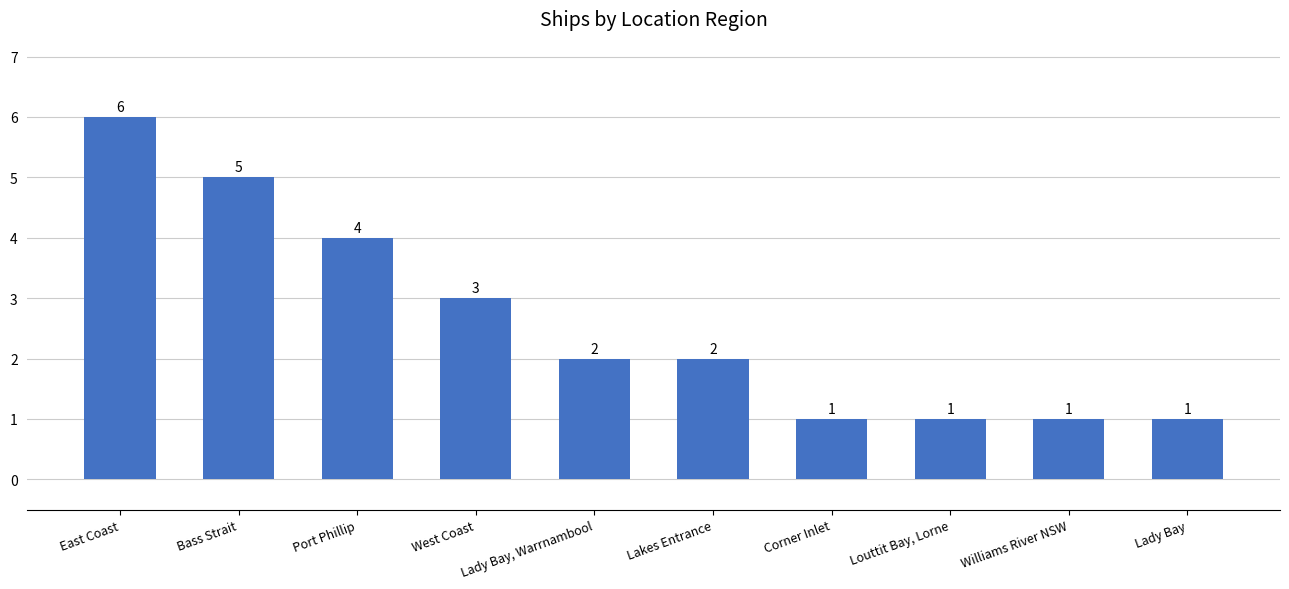

Where does the data first go above 2?

East Coast